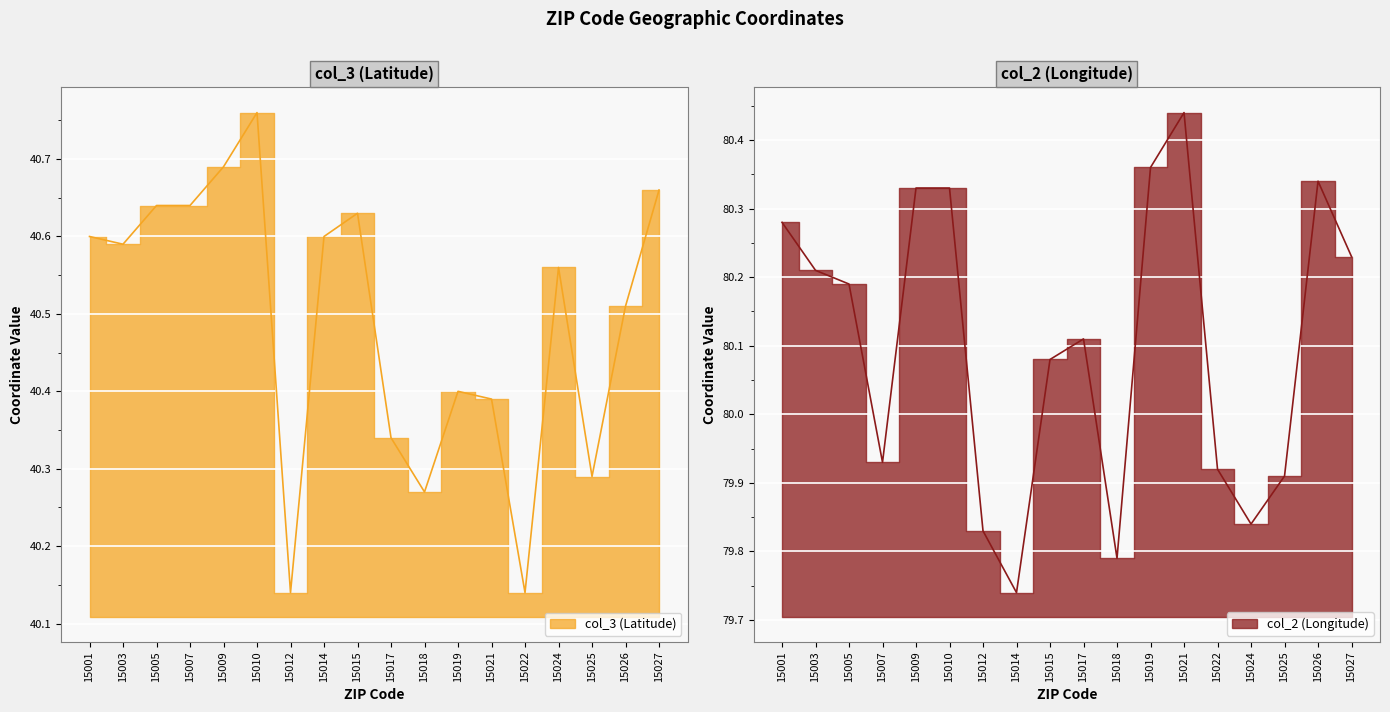

True or false: col_2 (Longitude) and col_3 (Latitude) intersect in this chart.

False